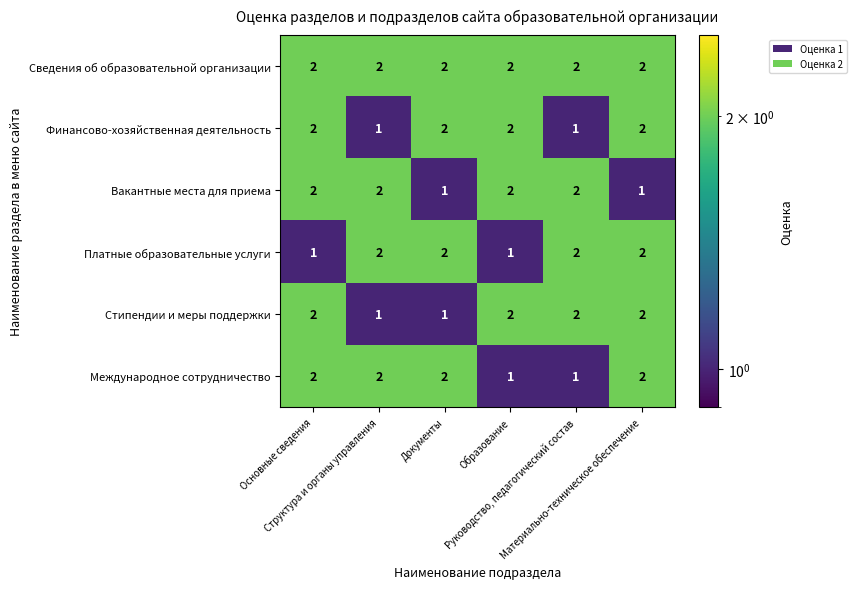

At how many categories does at least one series exceed 1?

6